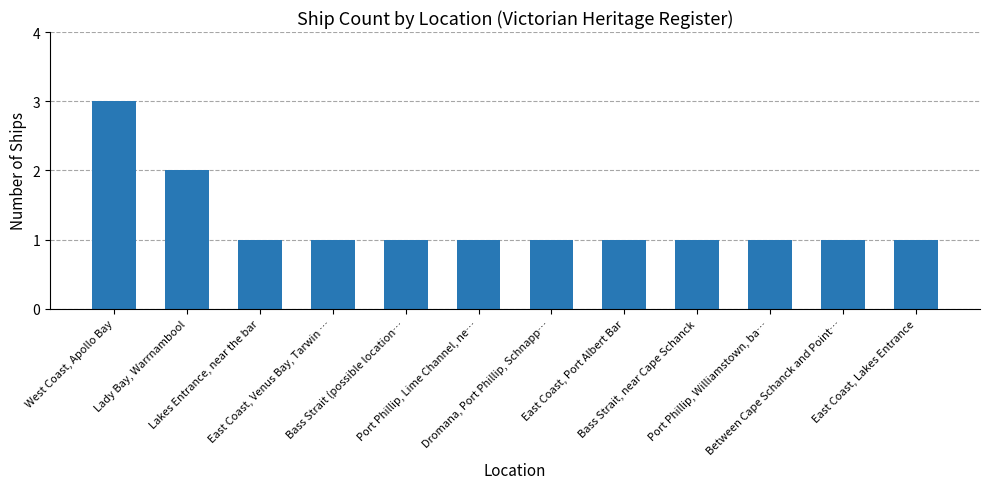

What is the sum of the values at Between Cape Schanck and Point… and Dromana, Port Phillip, Schnapp…?

2